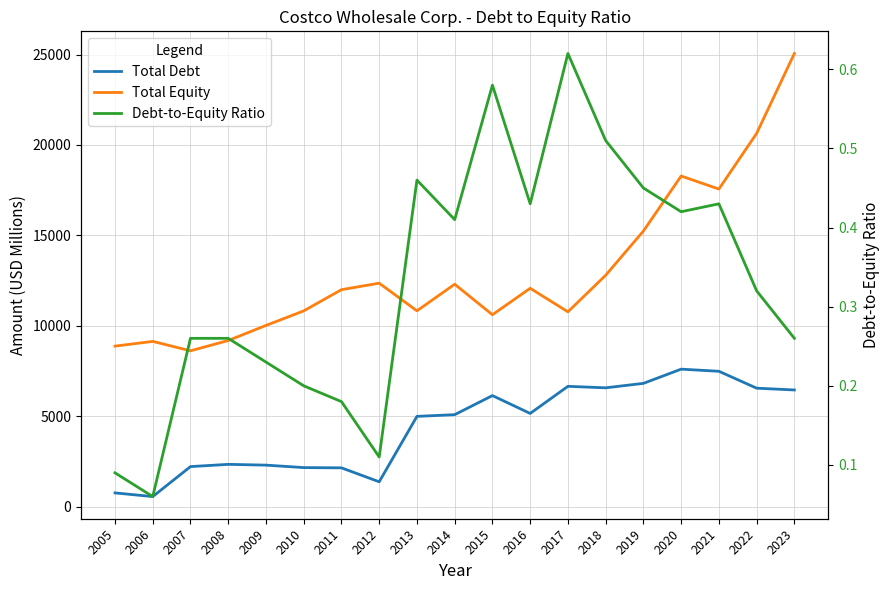

How many distinct data groups are displayed?

3